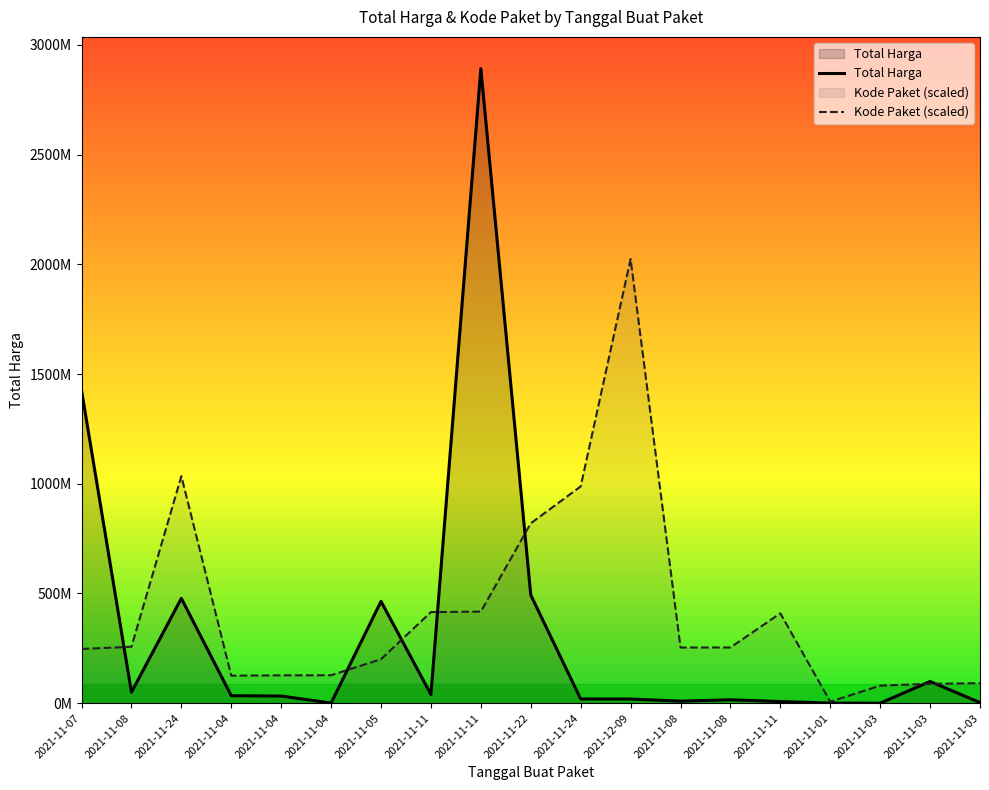

How many data points does each series have?

19